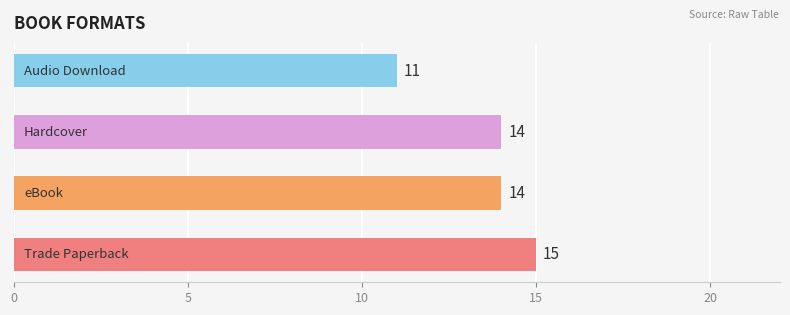

What is the maximum value shown in the chart?

15